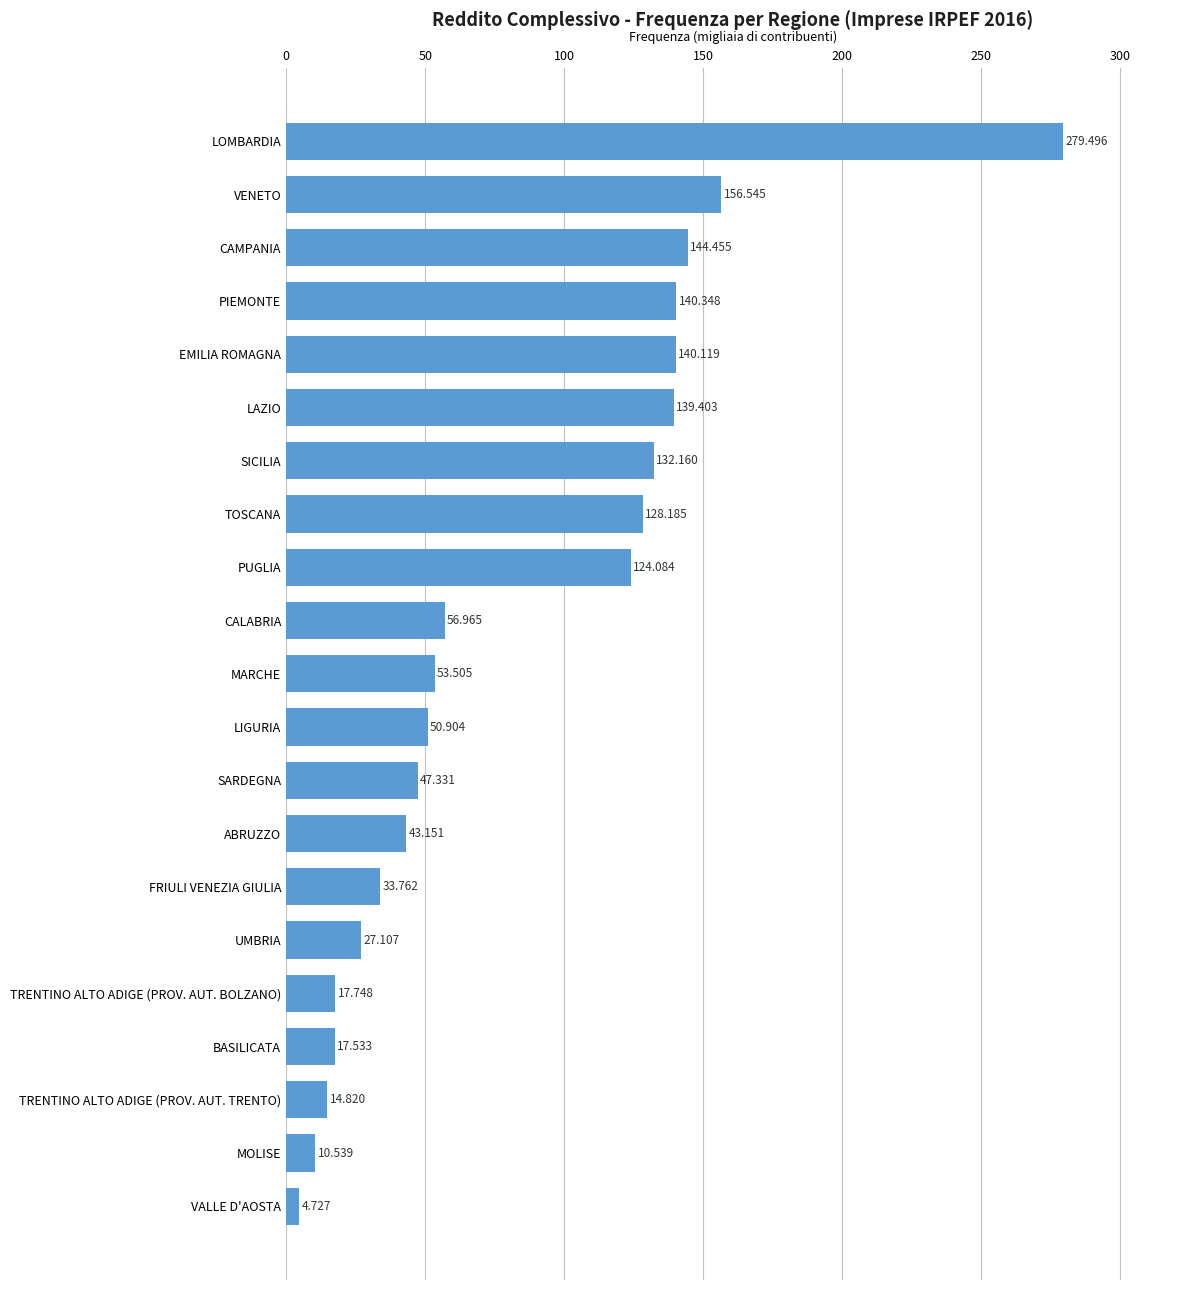

Does the chart contain any negative values?

No